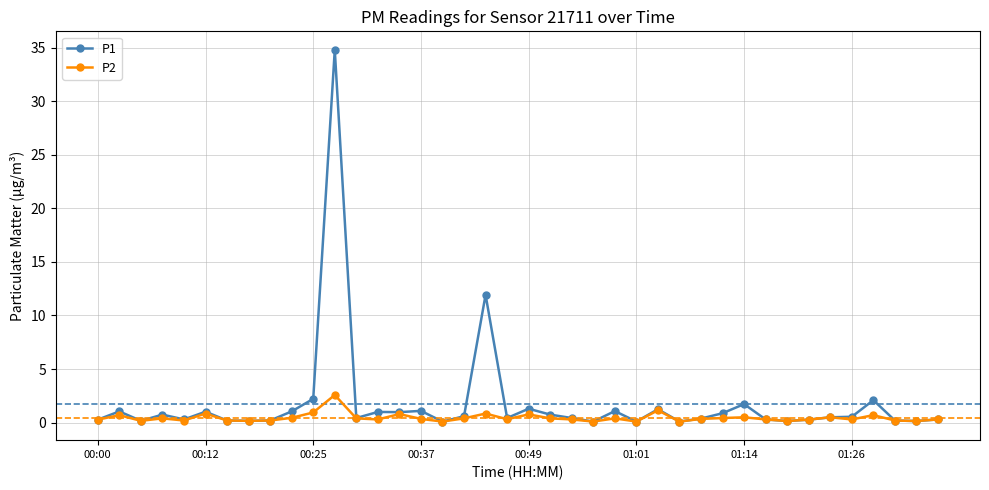

List the series in order of their peak value, lowest first.

P2, P1